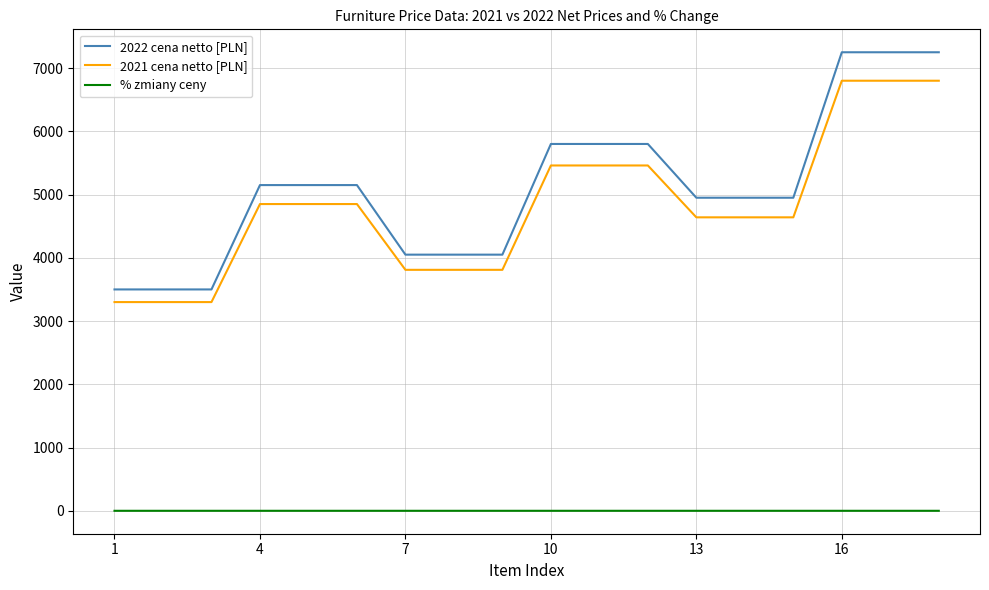

Reading left to right, extract all data points from this chart.

2022 cena netto [PLN]: 3500.0	3500.0	3500.0	5150.0	5150.0	5150.0	4050.0	4050.0	4050.0	5800.0	5800.0	5800.0	4950.0	4950.0	4950.0	7250.0	7250.0	7250.0
2021 cena netto [PLN]: 3300.0	3300.0	3300.0	4850.0	4850.0	4850.0	3810.0	3810.0	3810.0	5460.0	5460.0	5460.0	4640.0	4640.0	4640.0	6800.0	6800.0	6800.0
% zmiany ceny: 0.1	0.1	0.1	0.1	0.1	0.1	0.1	0.1	0.1	0.1	0.1	0.1	0.1	0.1	0.1	0.1	0.1	0.1